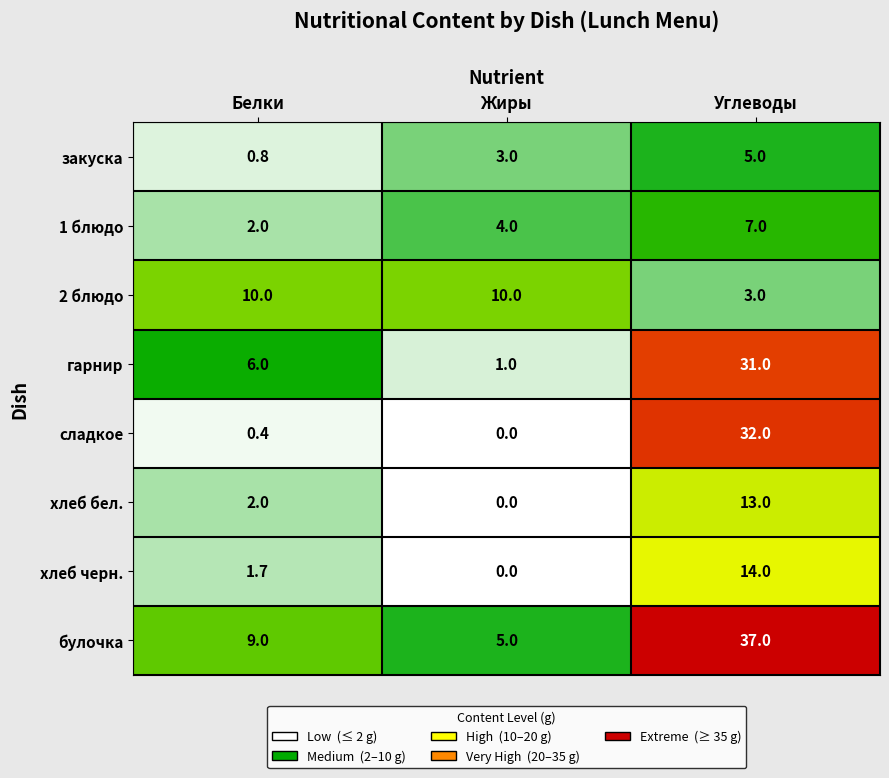

Which series has the largest total across all categories?

булочка